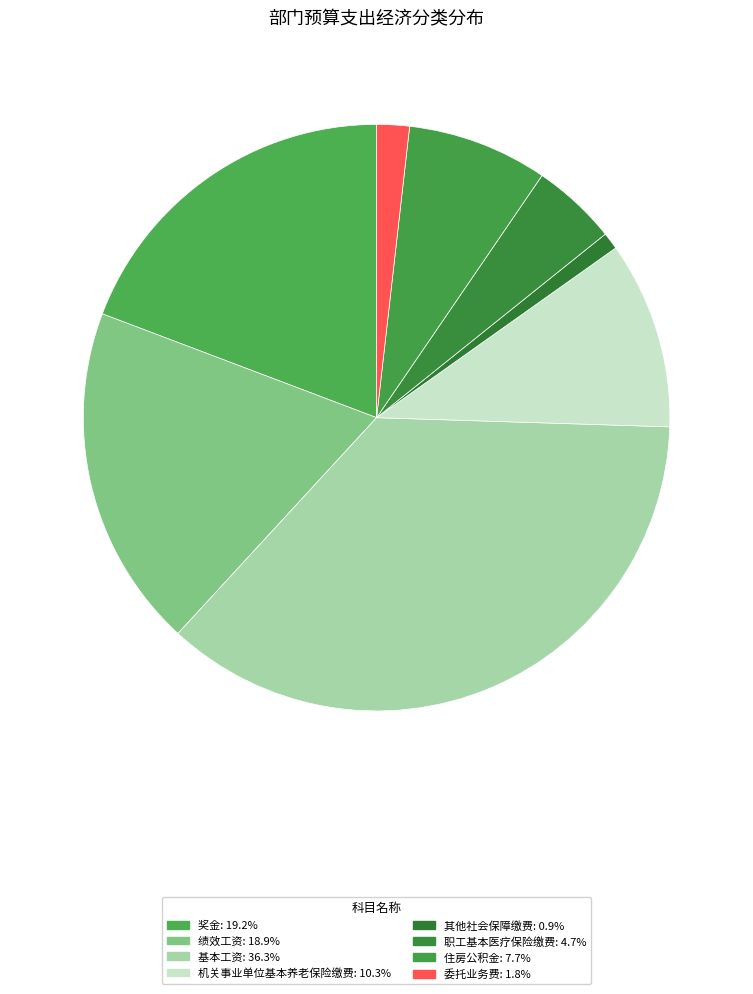

To the nearest percent, what is the combined percentage of 住房公积金 and 奖金?

27%